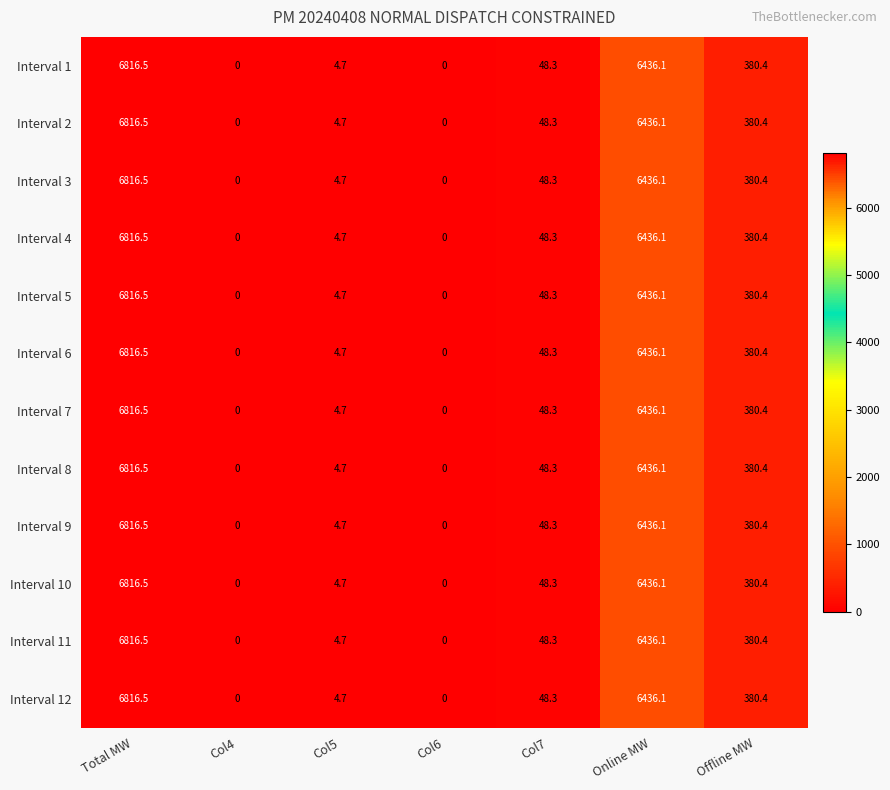

What is the difference between the maximum and second lowest values in the Interval 8 series?

6816.5